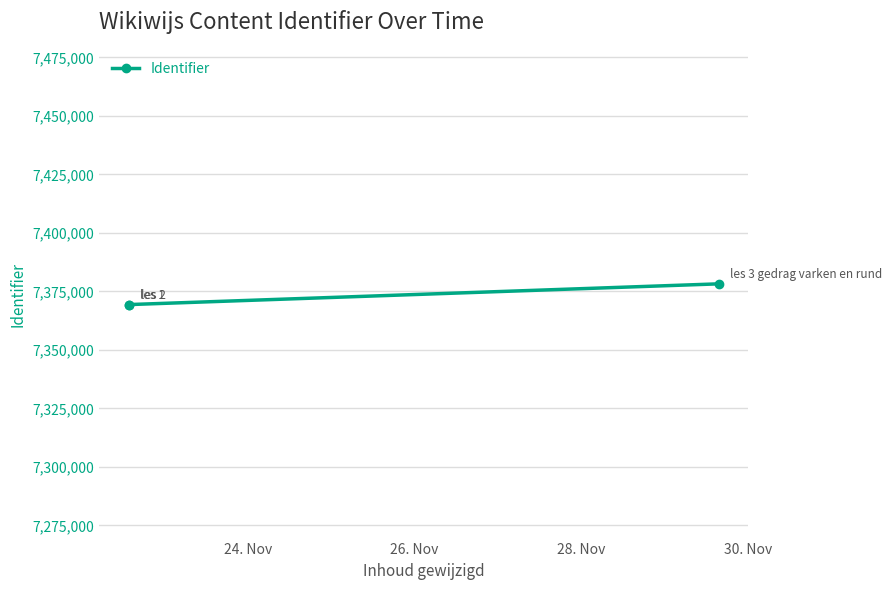

What is the value of the 1st point from the left?

7369392